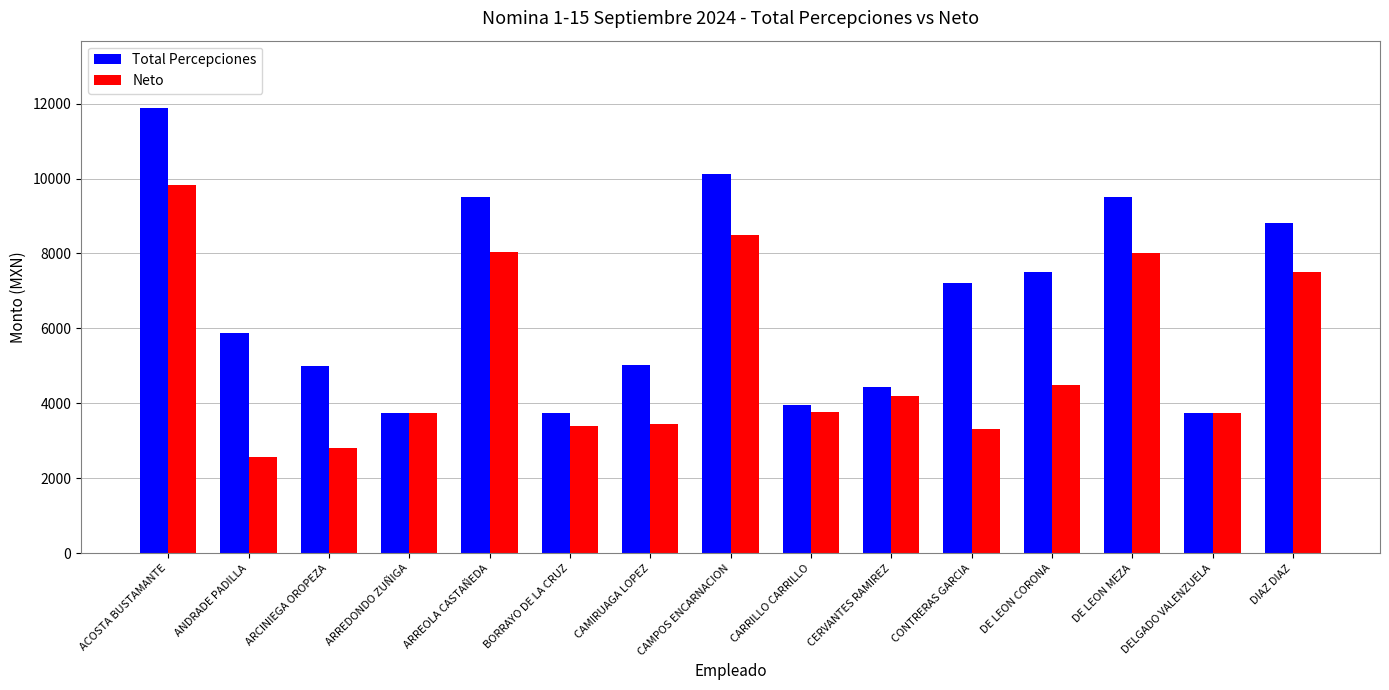

At which label is Neto closest to 6199?

DIAZ DIAZ